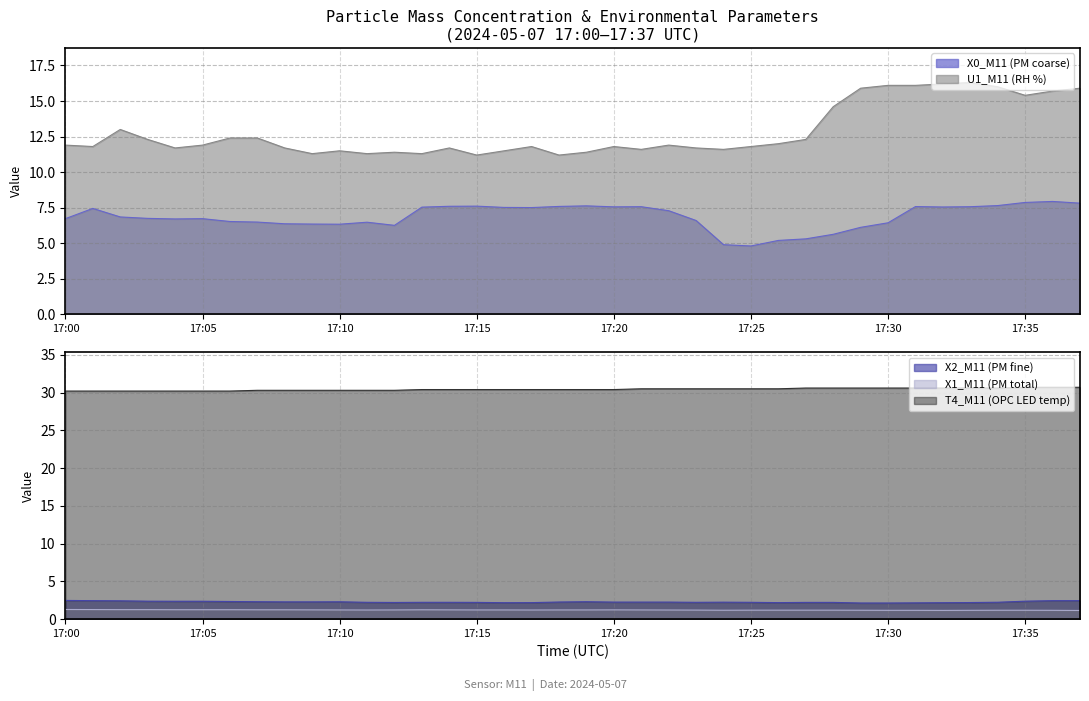

What is the smallest value displayed?

1.1